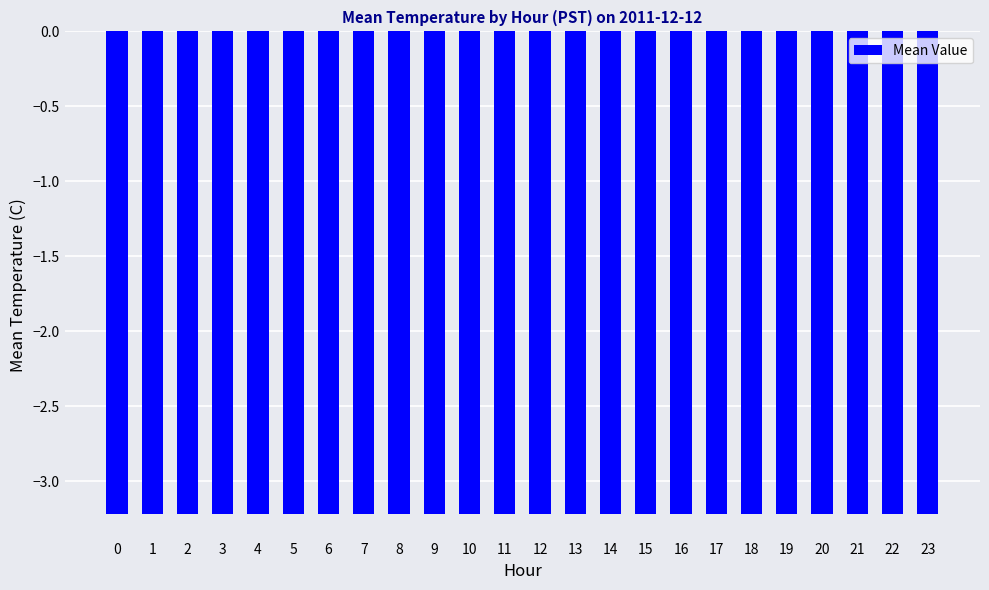

How many categories are shown in the chart?

24